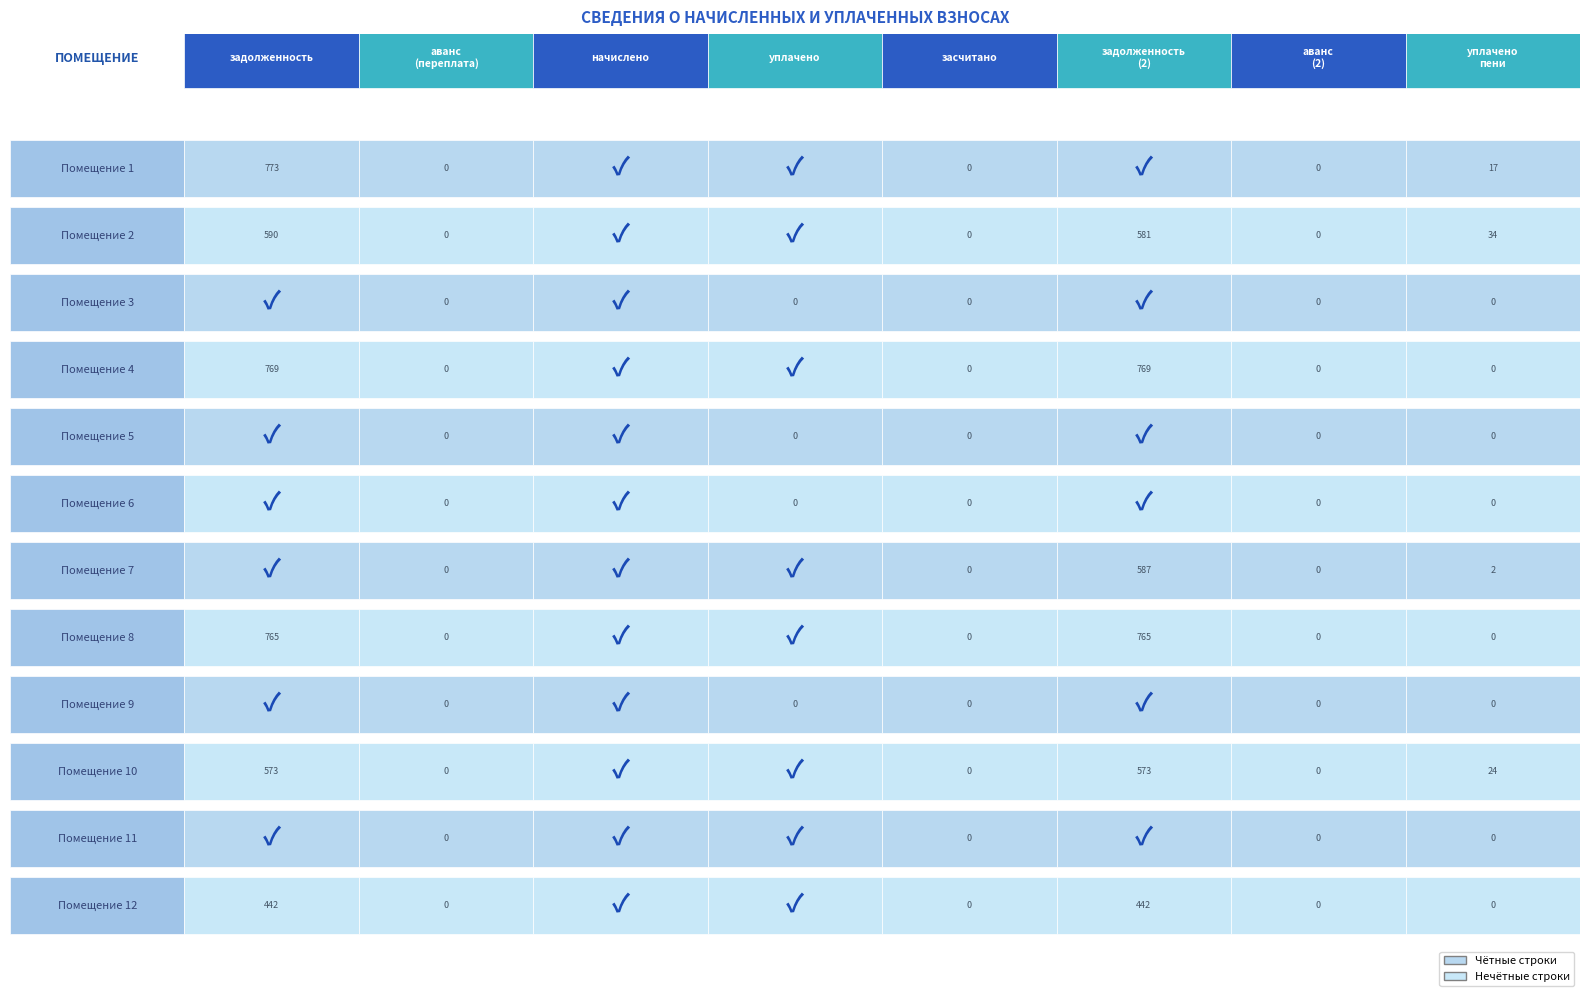

True or false: 7 has a value of 2772.4 at 3.

False